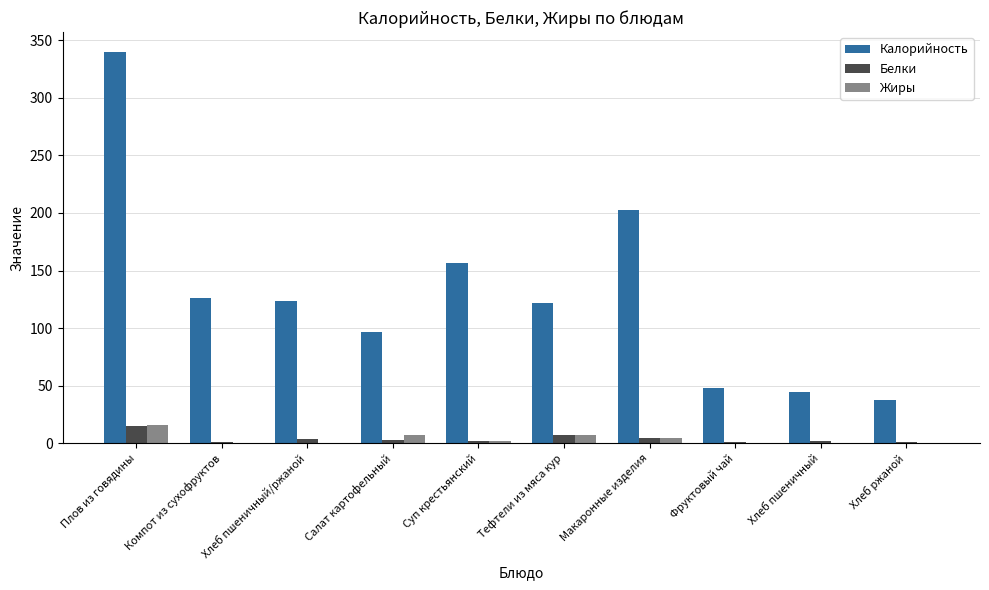

Between Хлеб пшеничный/ржаной and Хлеб ржаной, which series saw the biggest shift?

Калорийность